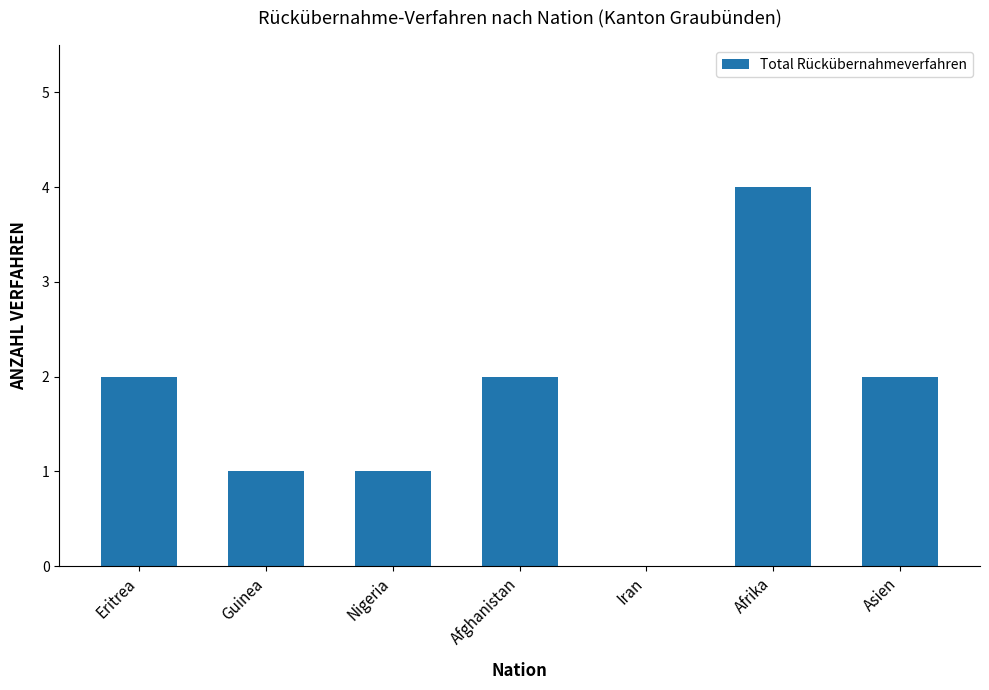

How many distinct data groups are displayed?

1